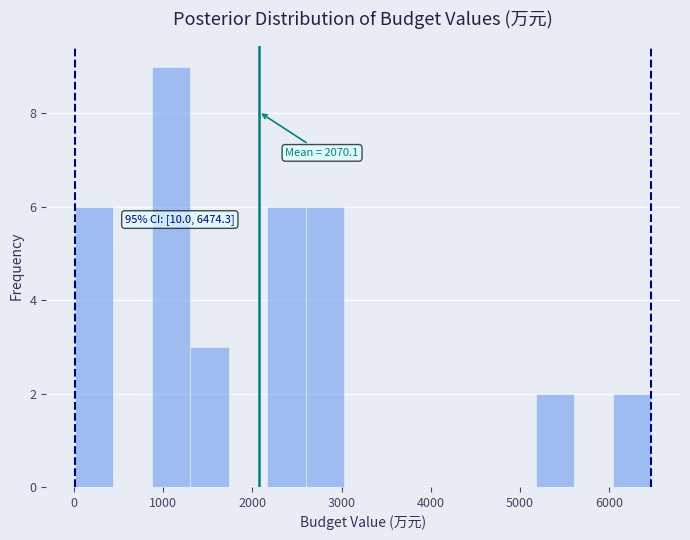

Which range on the x-axis has the tallest bar?

900 to 1300